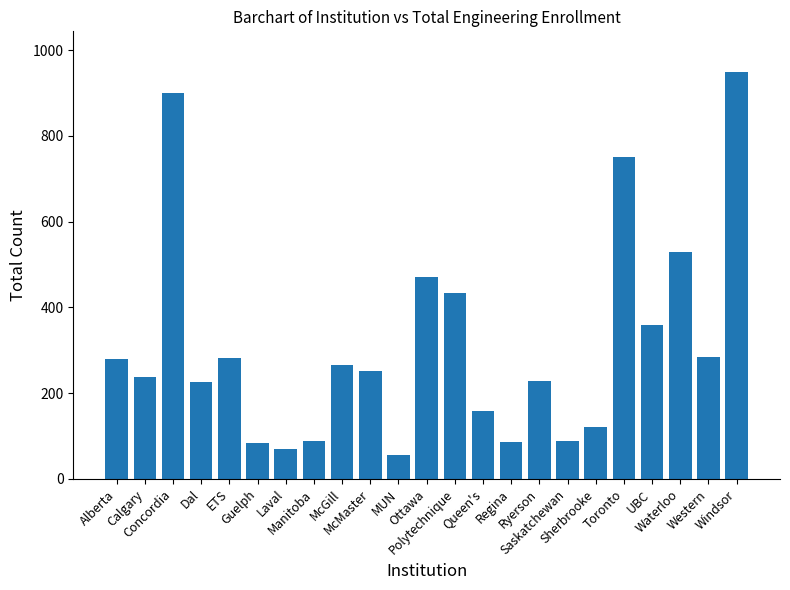

What is the sum of all values?

7203